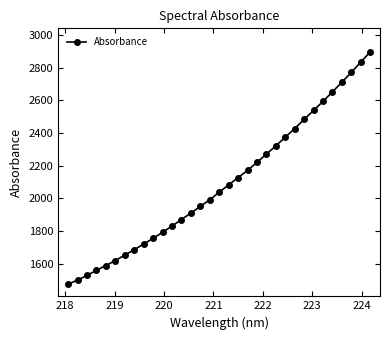

What is the greatest value displayed?

2895.0